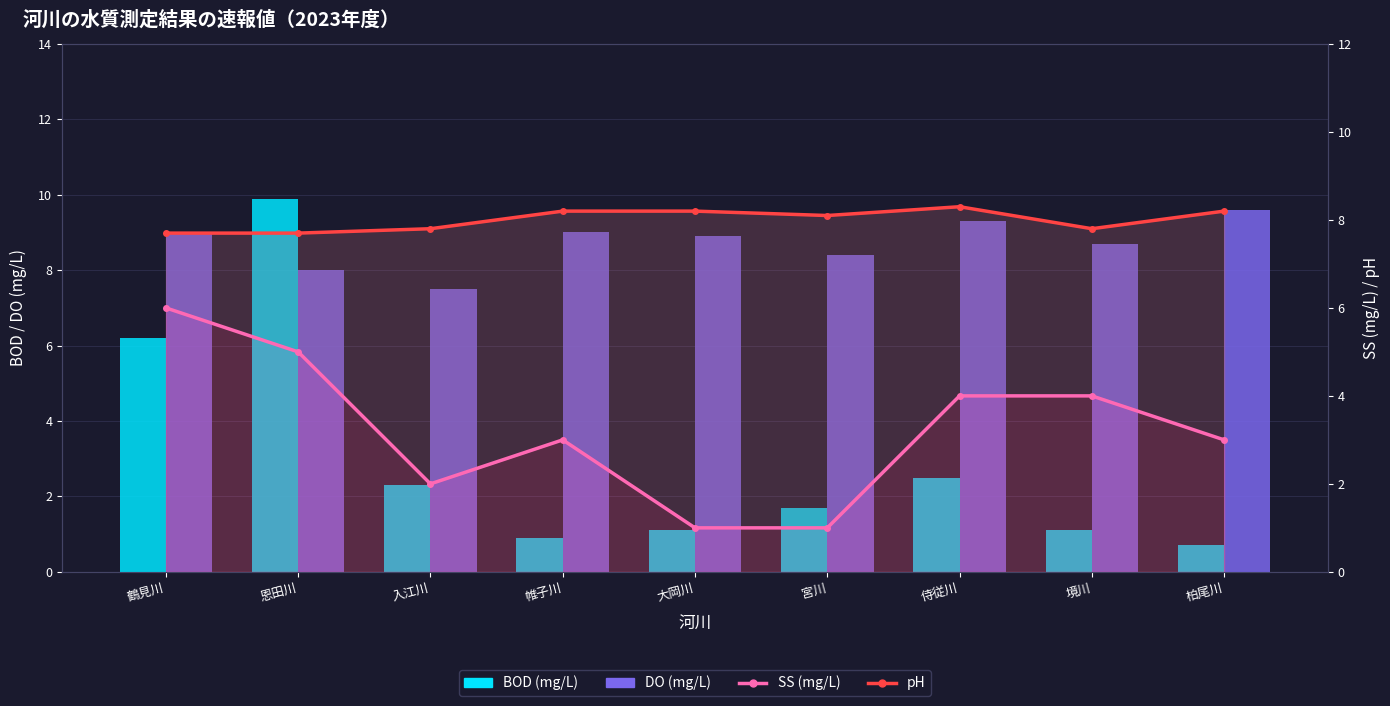

Count the number of categories in the chart.

9